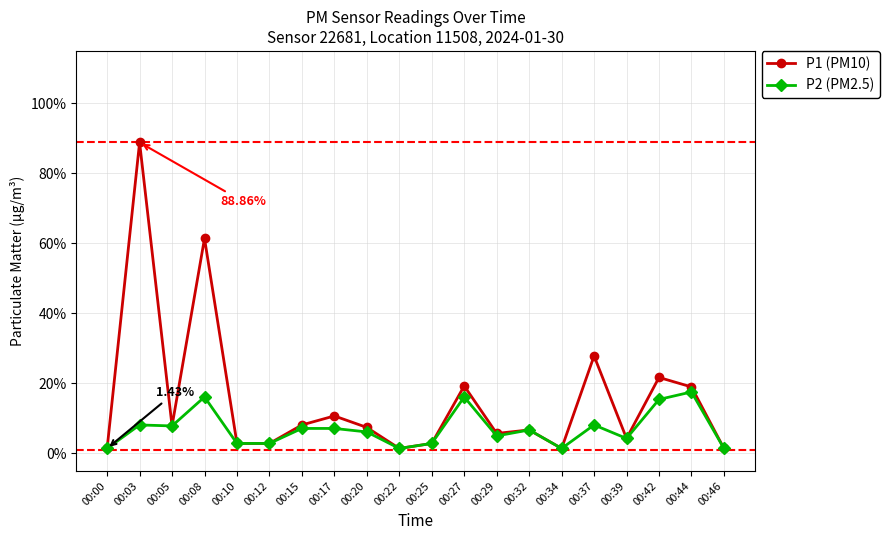

At which category does P1 (PM10) reach its first local valley?

00:05